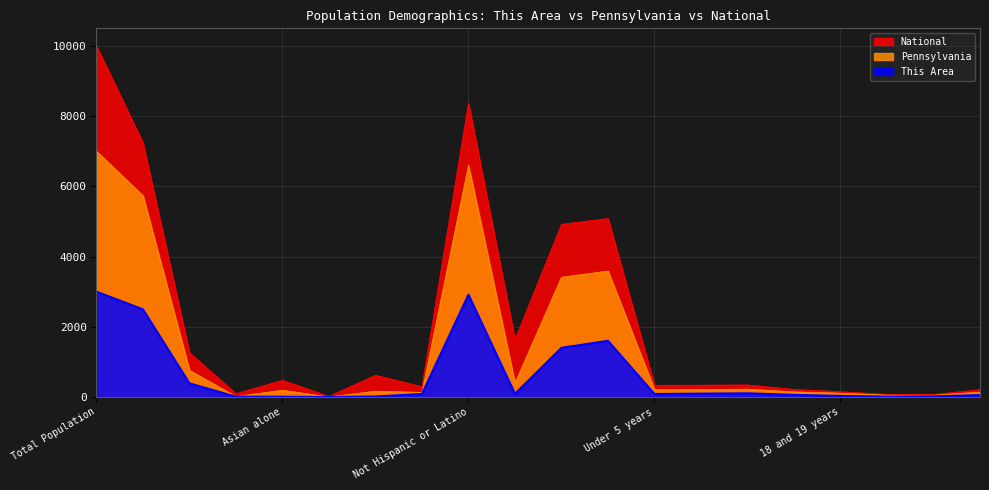

At which label is This Area closest to 1500?

Male